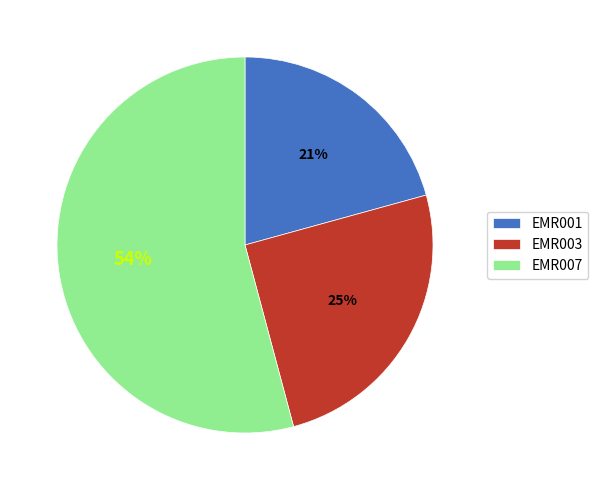

How many slices are in this pie chart?

3